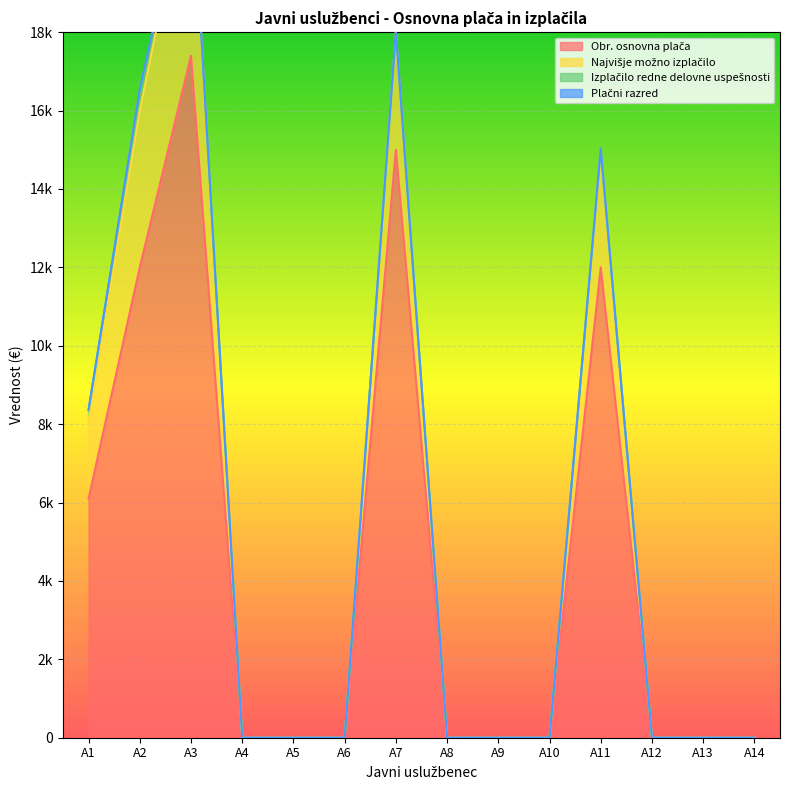

Which category has the lowest value across all series?

A4